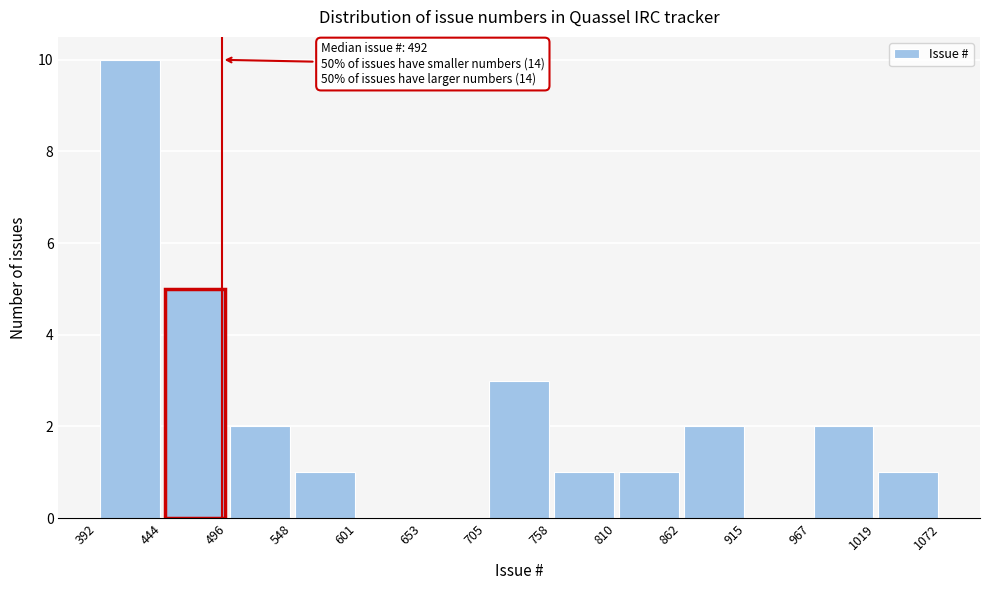

Over which range of the x-axis is the bar tallest?

392 to 444